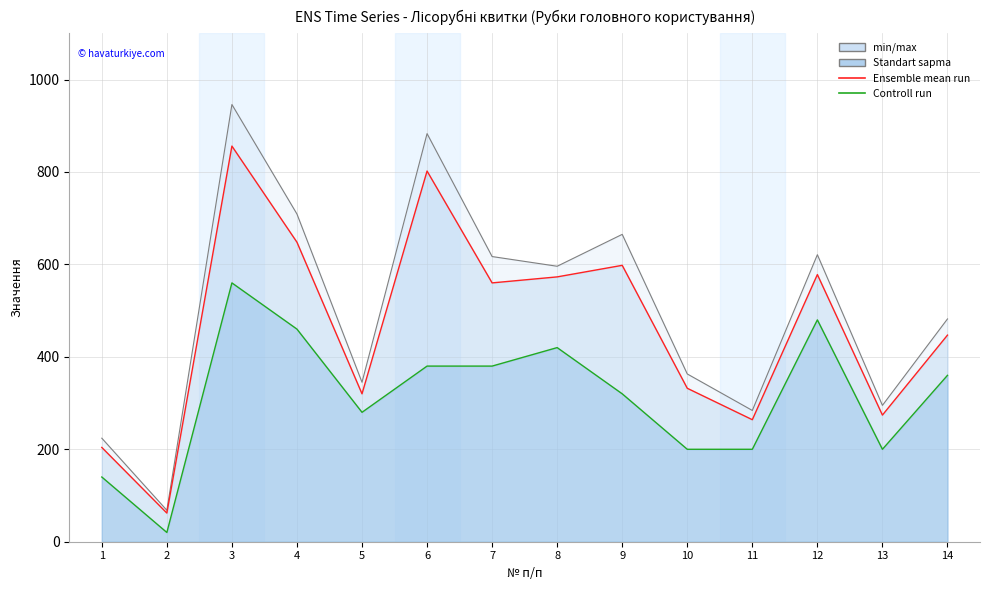

Reading left to right, transcribe all the data shown in this chart.

Ensemble mean run: 1=204.0	2=62.0	3=856.0	4=648.0	5=320.0	6=802.0	7=560.0	8=573.0	9=598.0	10=332.0	11=264.0	12=578.0	13=274.0	14=447.0
Controll run: 1=140.0	2=20.0	3=560.0	4=460.0	5=280.0	6=380.0	7=380.0	8=420.0	9=320.0	10=200.0	11=200.0	12=480.0	13=200.0	14=360.0